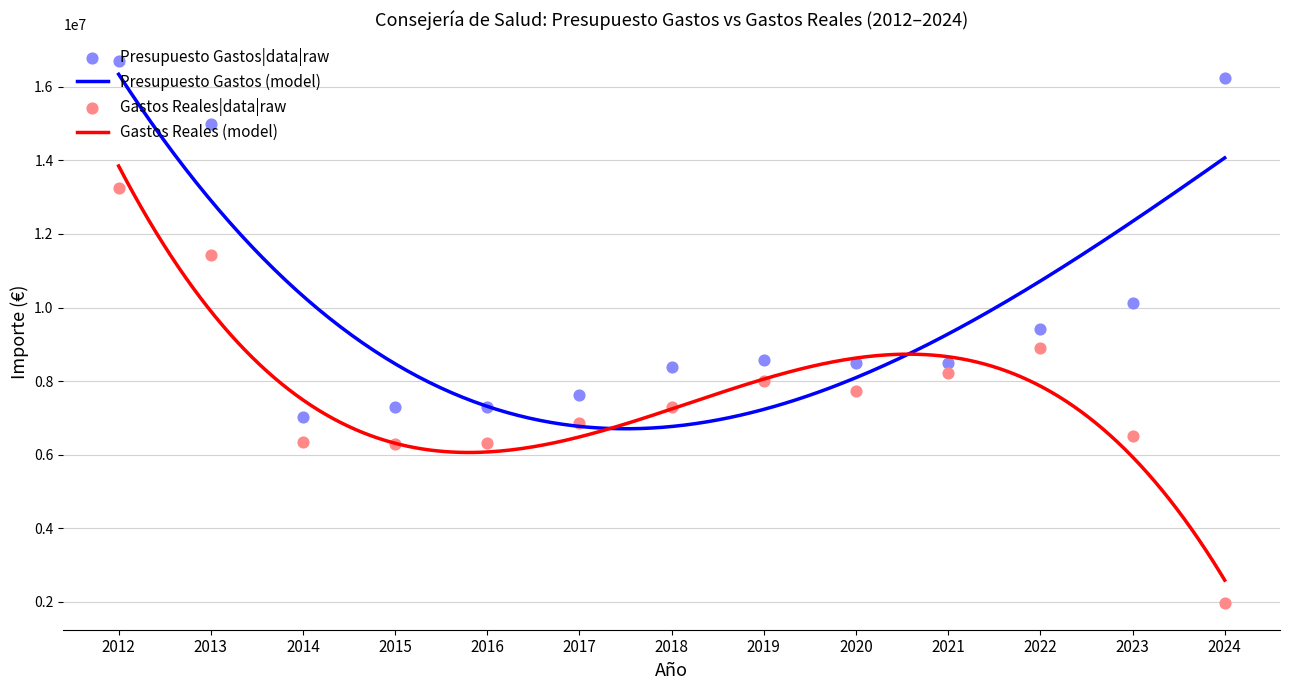

Which series has the widest spread of Y values?

Gastos Reales